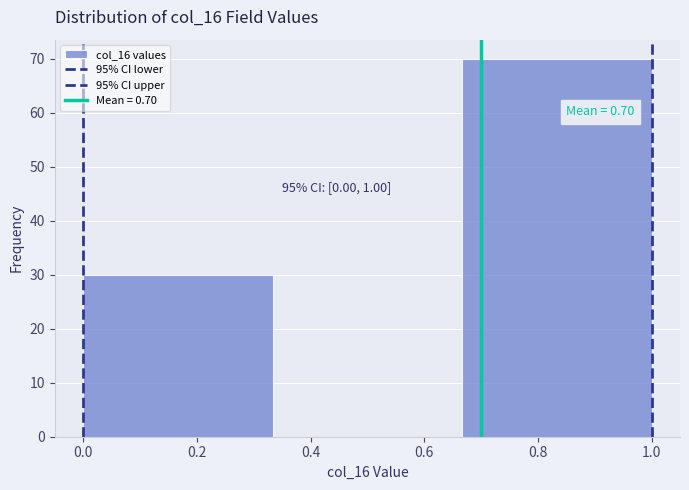

Over which range of the x-axis is the bar tallest?

0.66 to 1.00